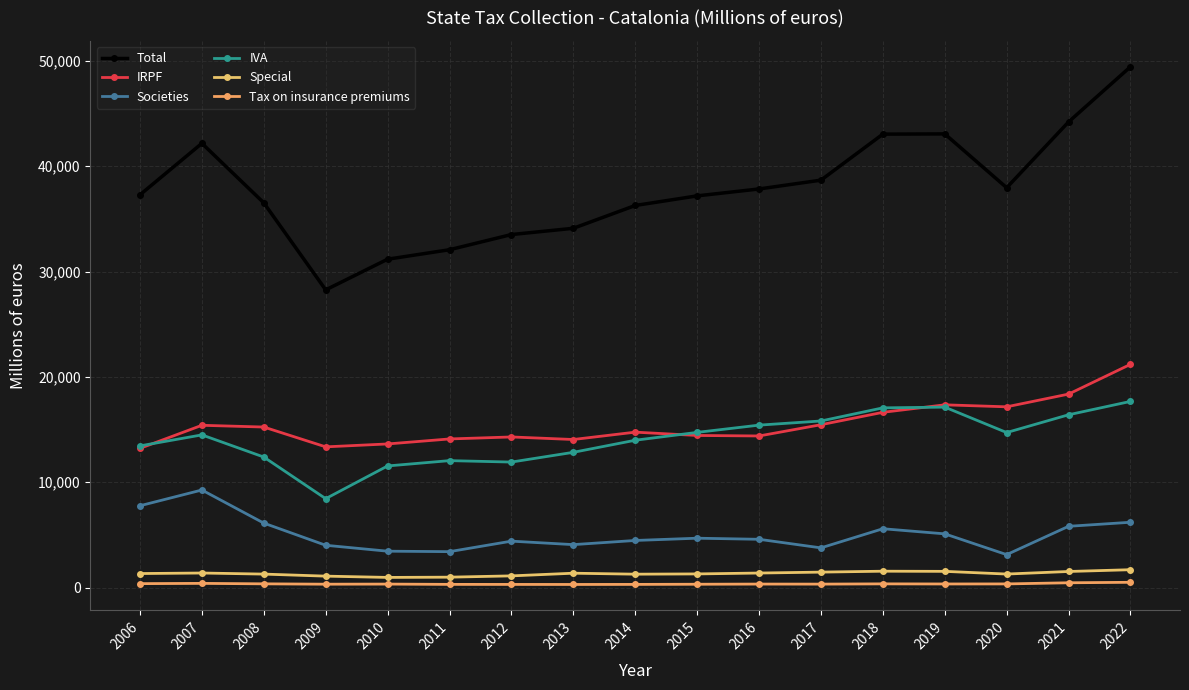

What is the average value of the IVA series?

14121.2